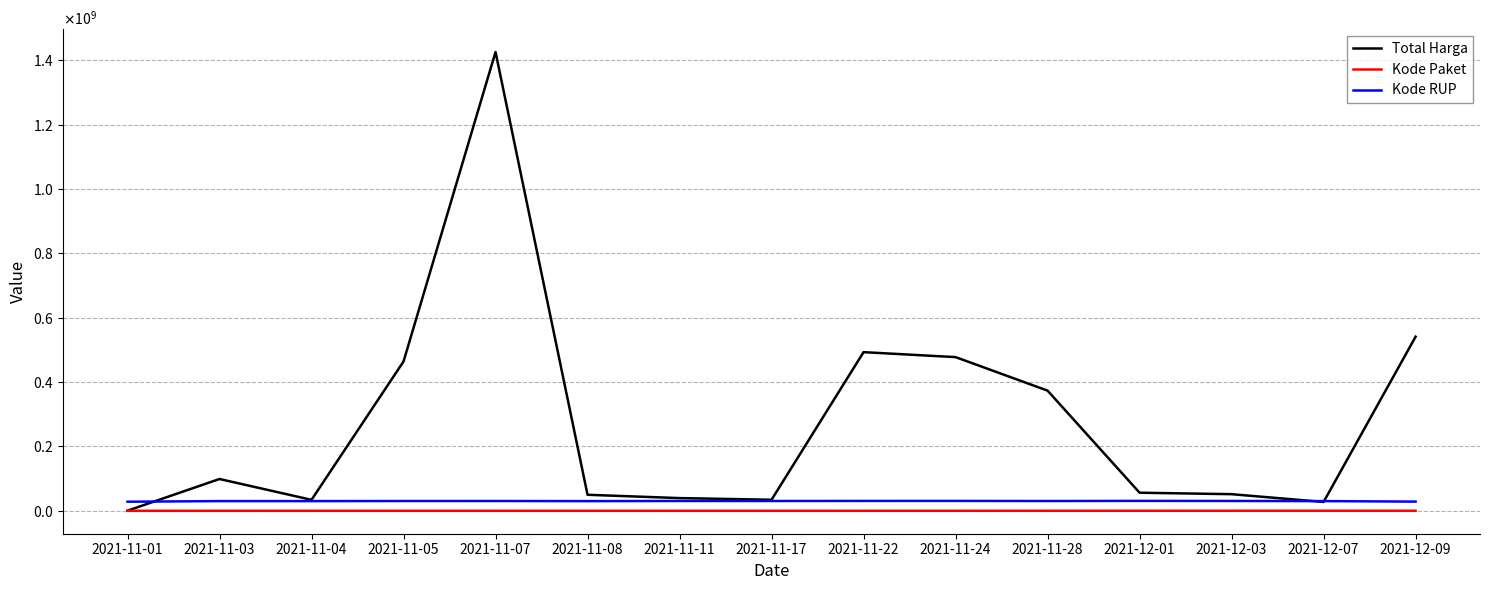

What is the value of the Kode RUP point at the 12th from the left?

30745112